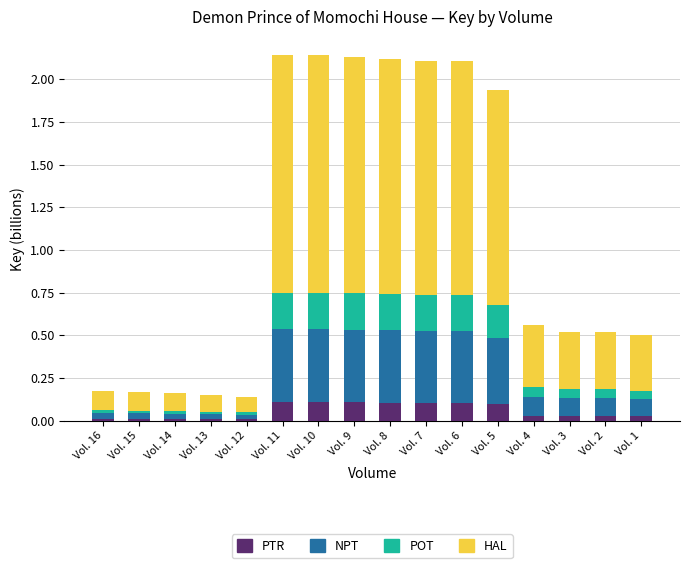

The value of PTR at Vol. 10 is 0.0. True or false?

False